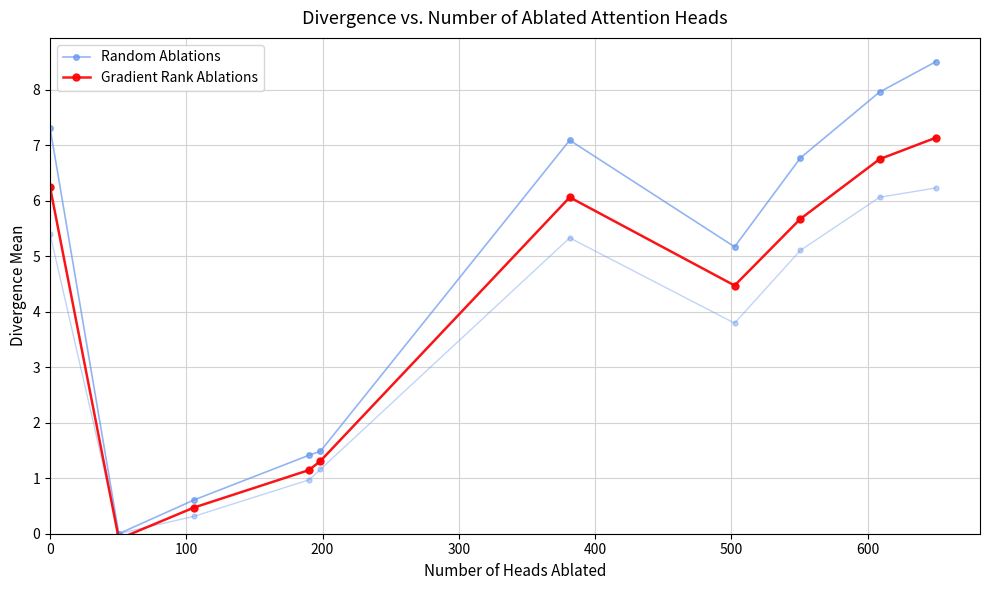

True or false: Random Ablations and Gradient Rank Ablations intersect in this chart.

False